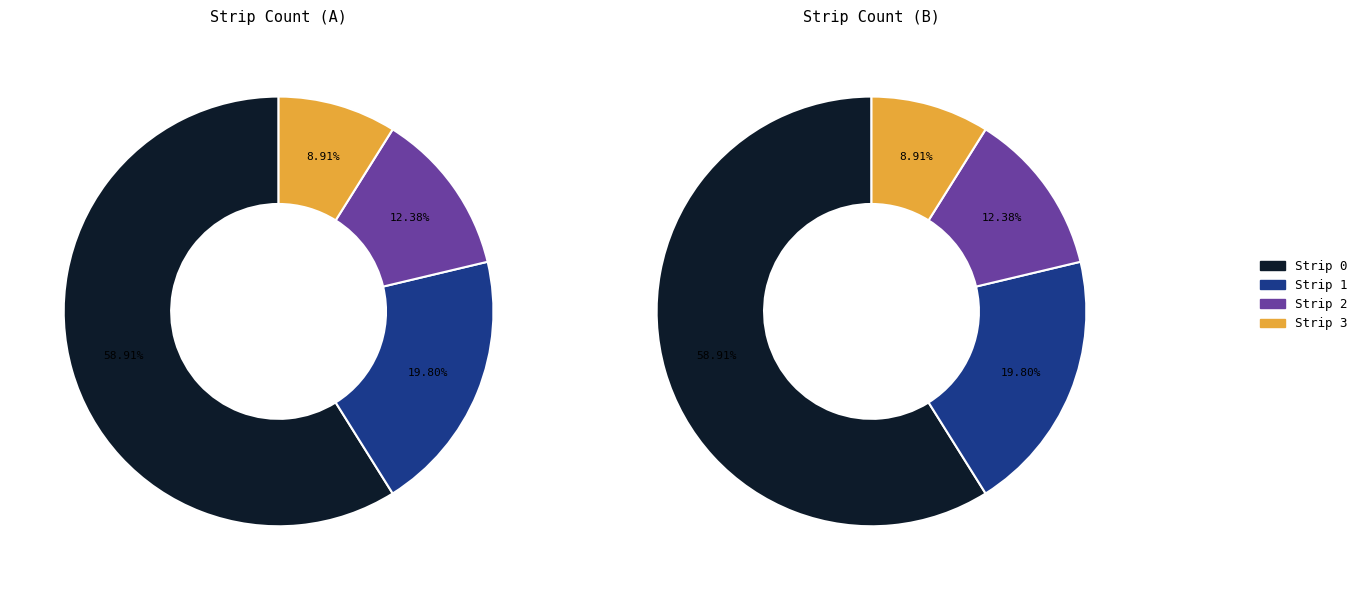

To the nearest percent, what is the average slice percentage?

25%